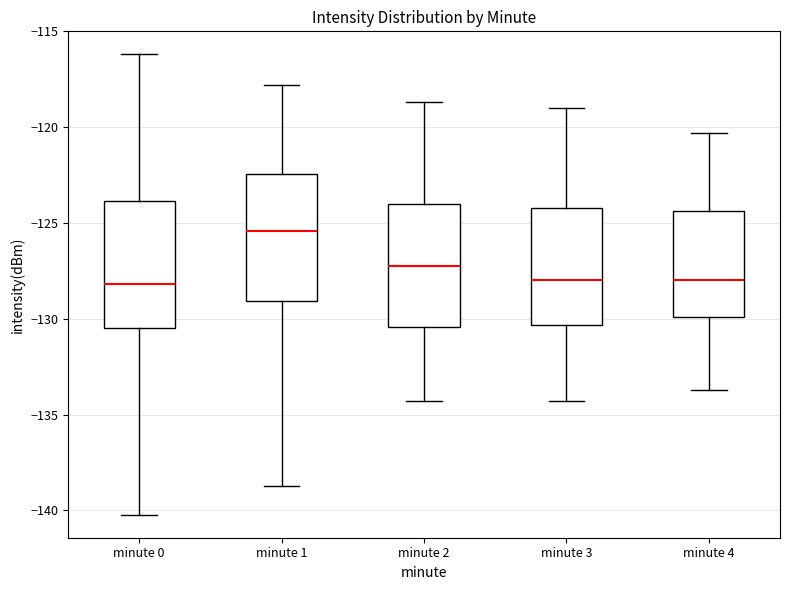

Where does the lower whisker of the box for minute 2 end on the y-axis? The values are not printed on the chart, so give them approximately, as read against the axis.

-134.5